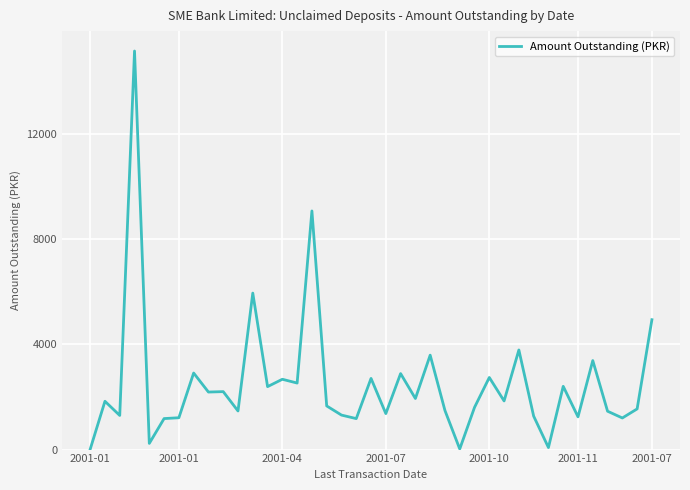

What is the difference between the maximum and minimum values?

15145.7